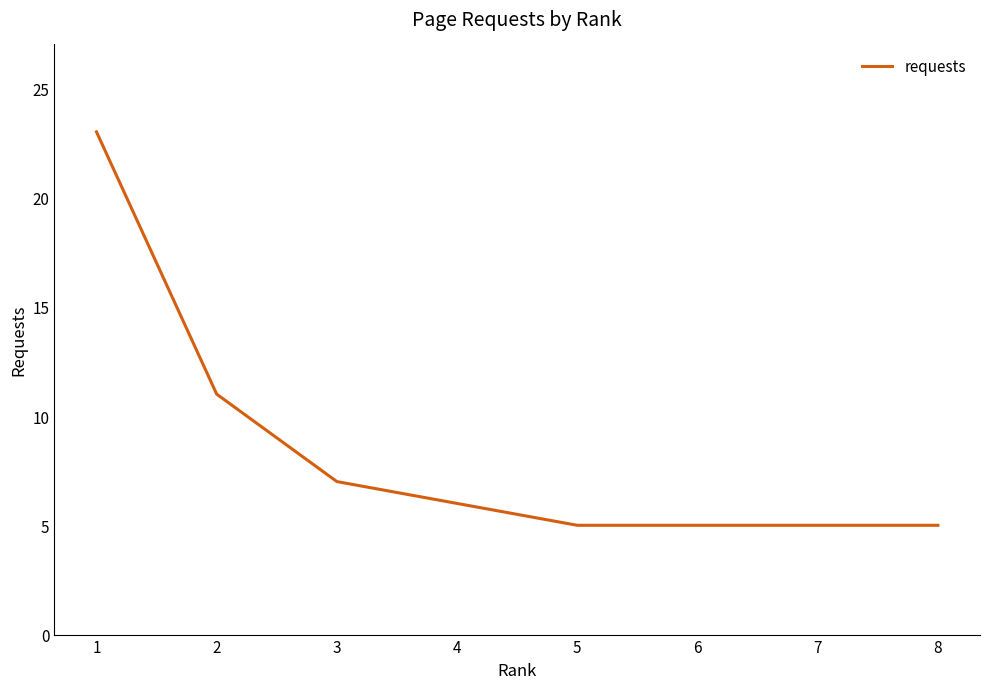

True or false: the data shows 7 at 1.

False